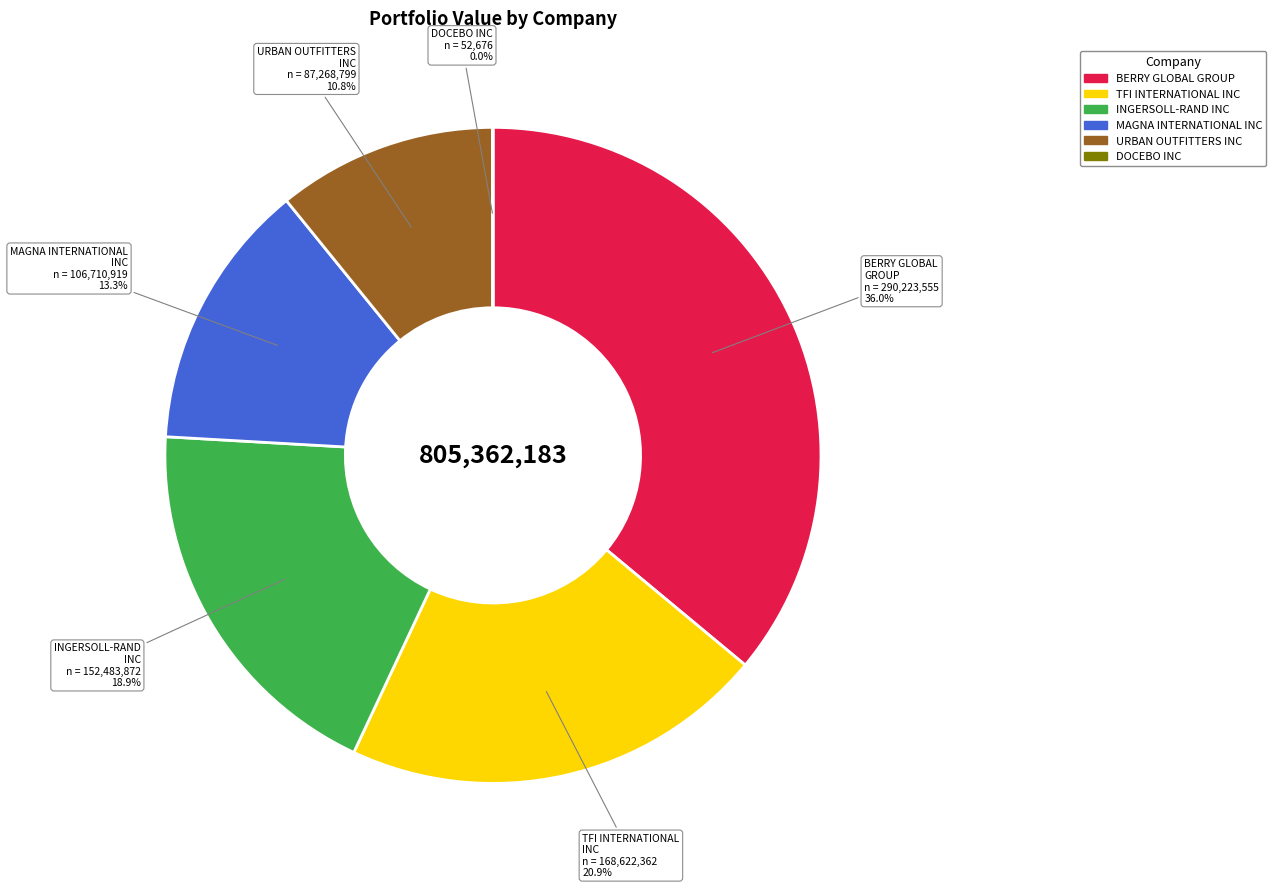

Which slice is the largest?

BERRY GLOBAL GROUP